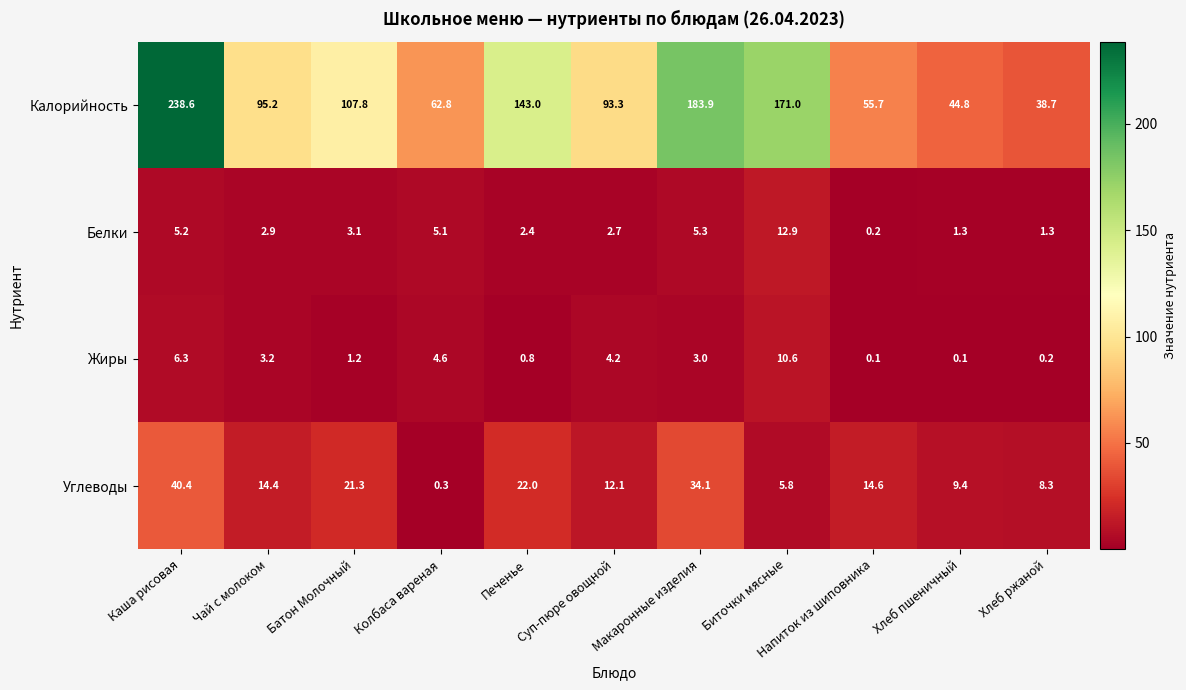

List the series in order of their peak value, highest first.

Калорийность, Углеводы, Белки, Жиры